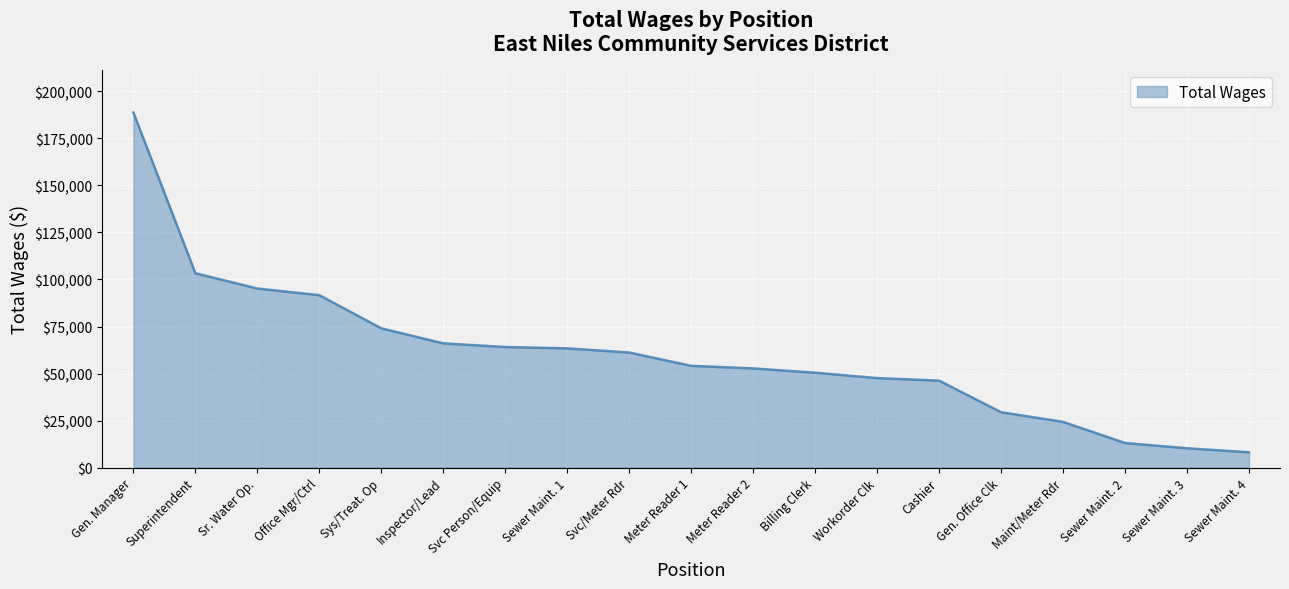

What is the smallest value displayed?

8138